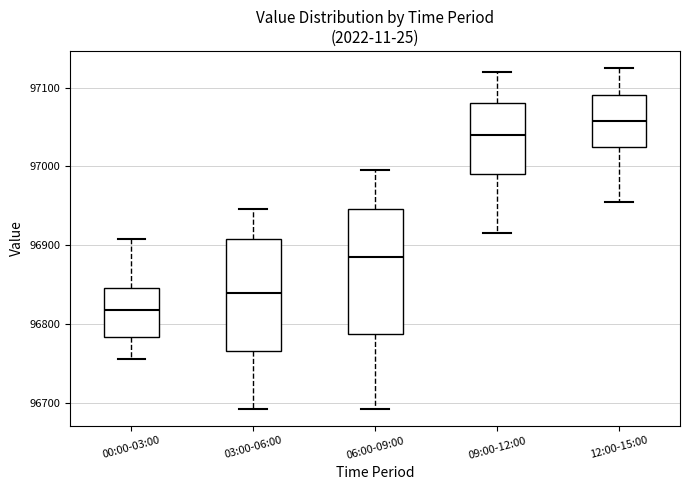

Reading left to right, read every box against the y-axis: the position of its median line, the range the box covers, and the ends of its whiskers. The values are not printed on the chart, so give them approximately, as read against the axis.

00:00-03:00: median 96820, box 96780 to 96850, whiskers 96760 to 96910
03:00-06:00: median 96840, box 96770 to 96910, whiskers 96690 to 96950
06:00-09:00: median 96890, box 96790 to 96950, whiskers 96690 to 97000
09:00-12:00: median 97040, box 96990 to 97080, whiskers 96920 to 97120
12:00-15:00: median 97060, box 97030 to 97090, whiskers 96960 to 97130